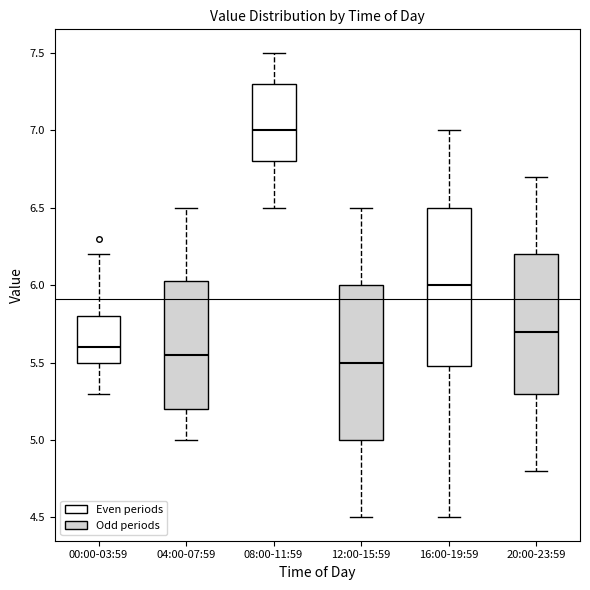

Reading left to right, read every box against the y-axis: the position of its median line, the range the box covers, and the ends of its whiskers. The values are not printed on the chart, so give them approximately, as read against the axis.

00:00-03:59: median 5.60, box 5.50 to 5.80, whiskers 5.30 to 6.20
04:00-07:59: median 5.55, box 5.20 to 6.05, whiskers 5.00 to 6.50
08:00-11:59: median 7.00, box 6.80 to 7.30, whiskers 6.50 to 7.50
12:00-15:59: median 5.50, box 5.00 to 6.00, whiskers 4.50 to 6.50
16:00-19:59: median 6.00, box 5.50 to 6.50, whiskers 4.50 to 7.00
20:00-23:59: median 5.70, box 5.30 to 6.20, whiskers 4.80 to 6.70